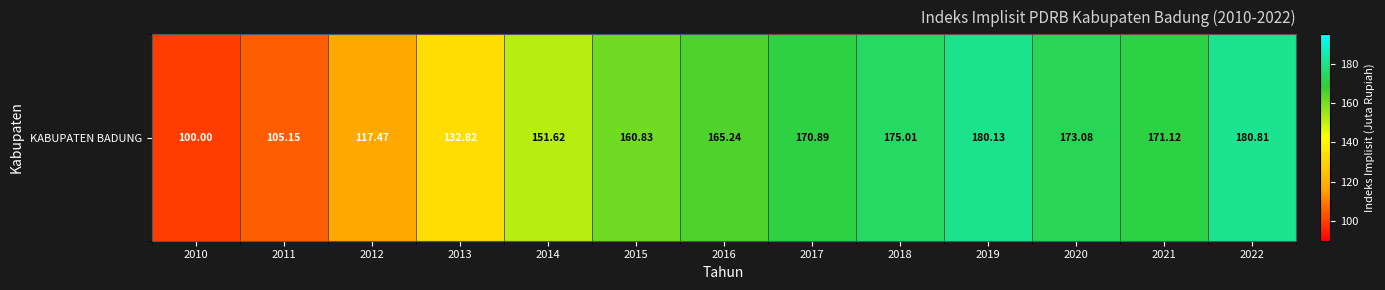

What is the average value?

152.6